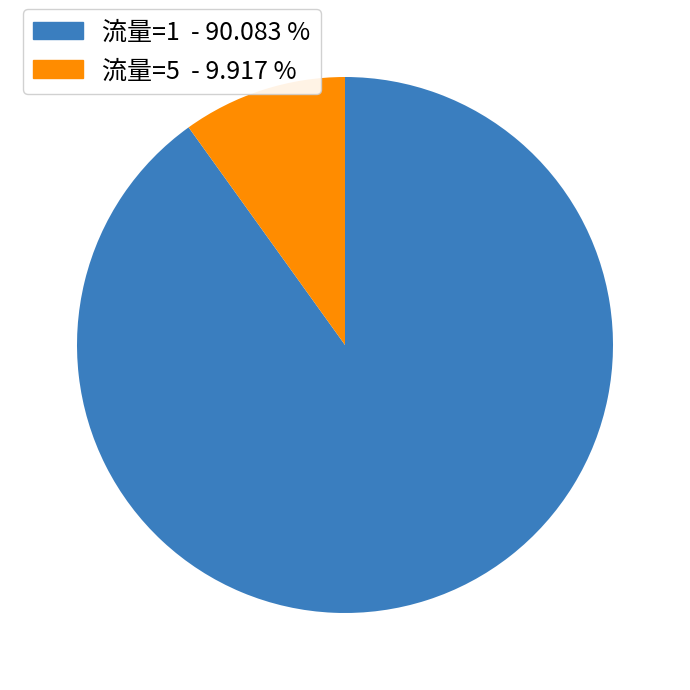

Which has a higher value, 流量=5 - 9.917 % or 流量=1 - 90.083 %?

流量=1 - 90.083 %